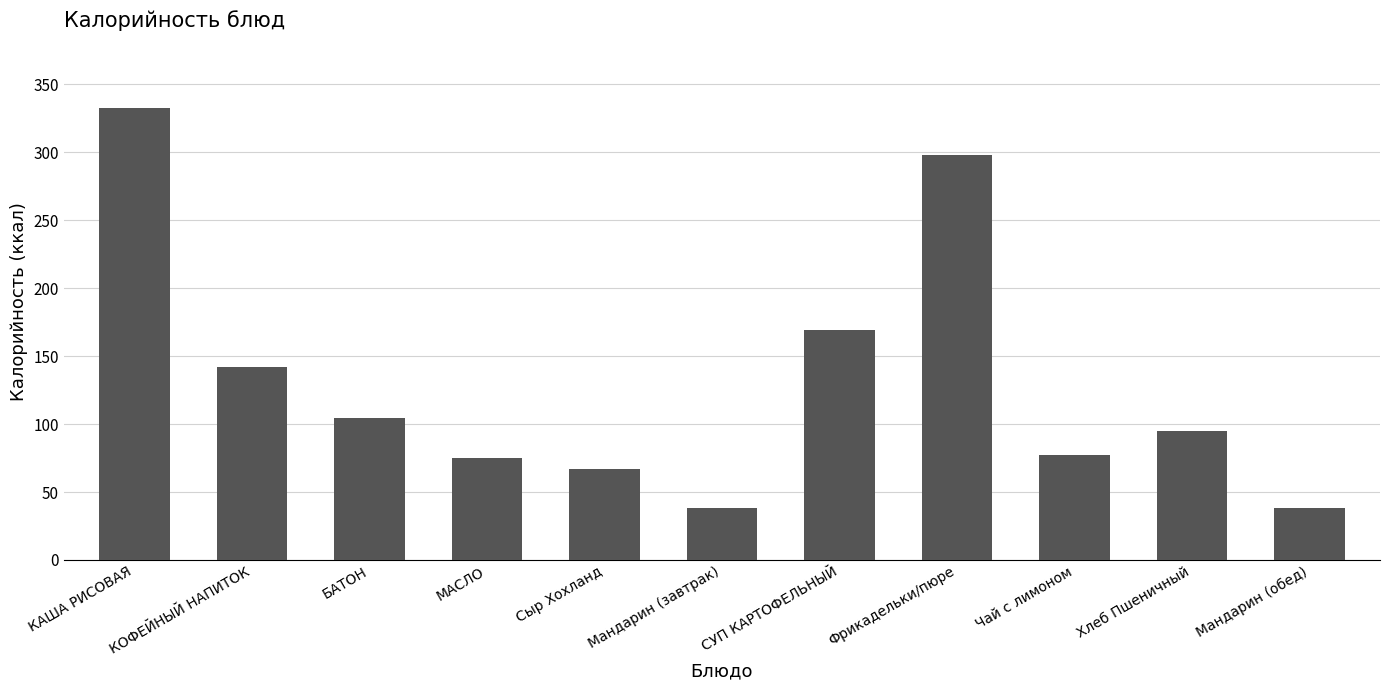

What is the sum of the values at МАСЛО and СУП КАРТОФЕЛЬНЫЙ?

244.1